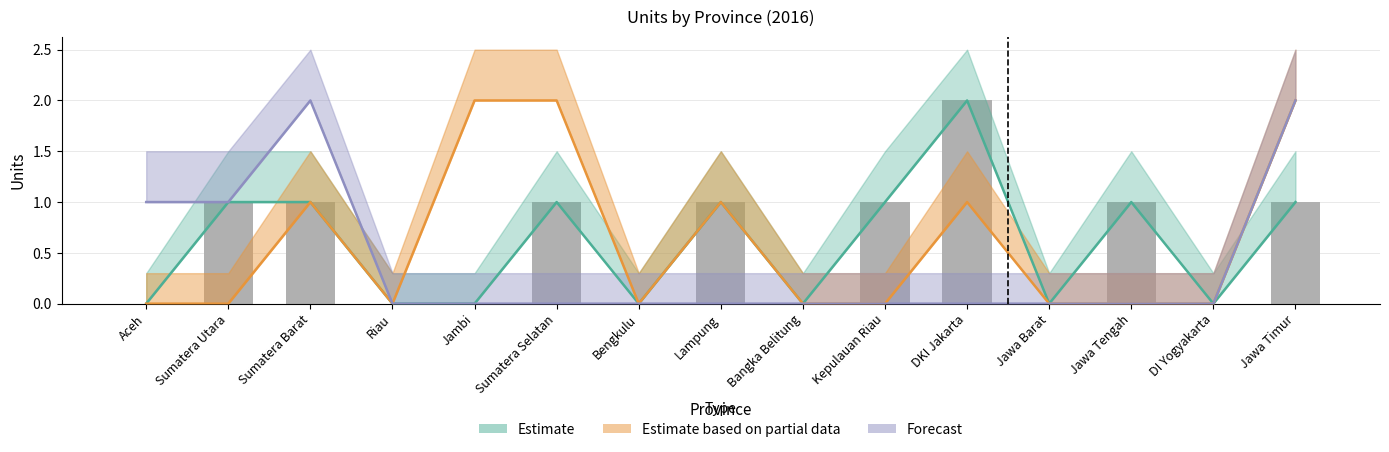

How many bars are there in total?

15